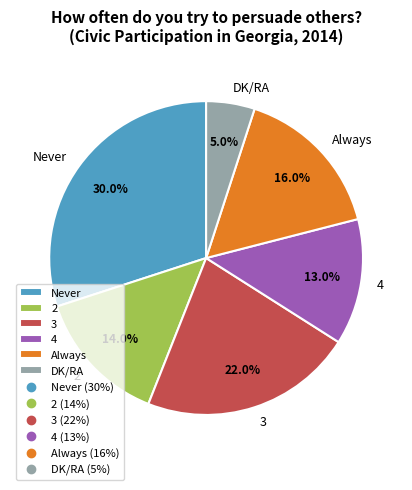

What percentage is NOT represented by 3?

78.0%